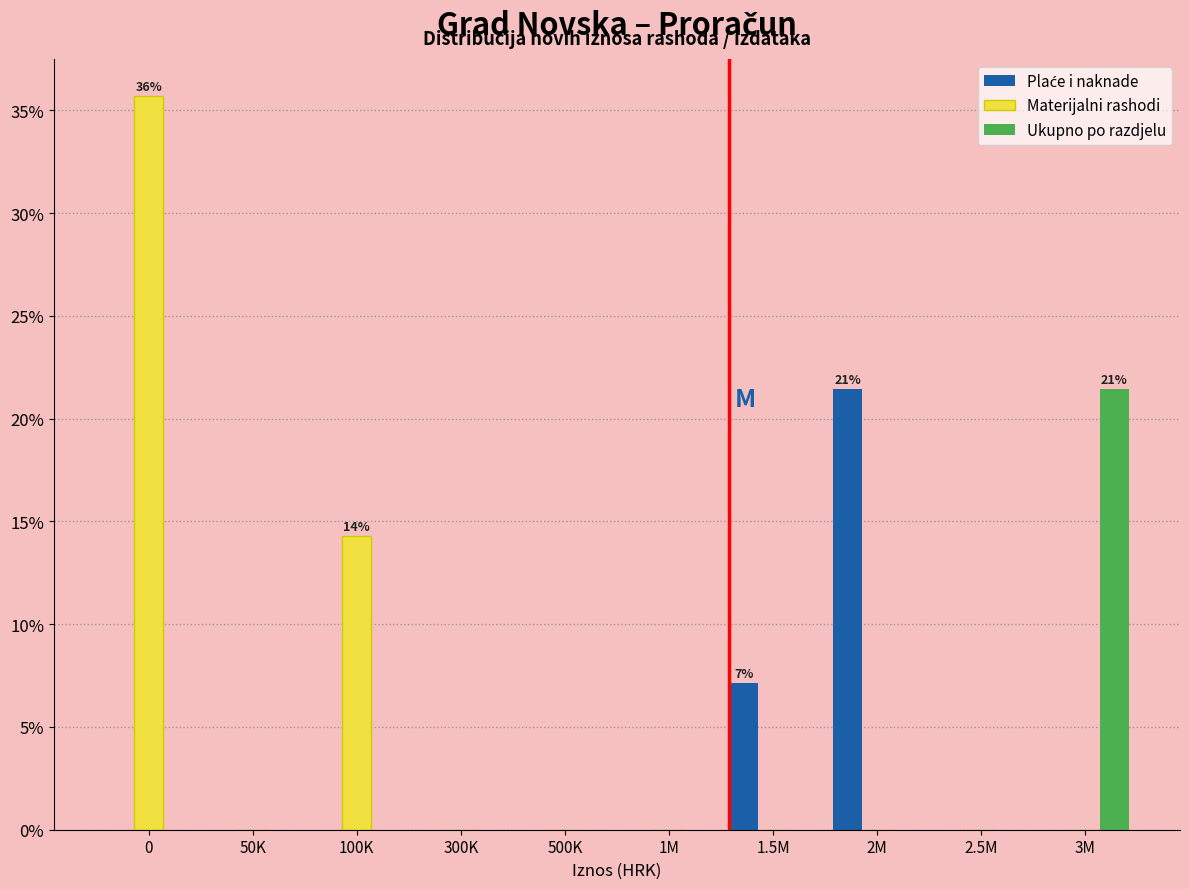

What is the maximum value for Materijalni rashodi?

35.7